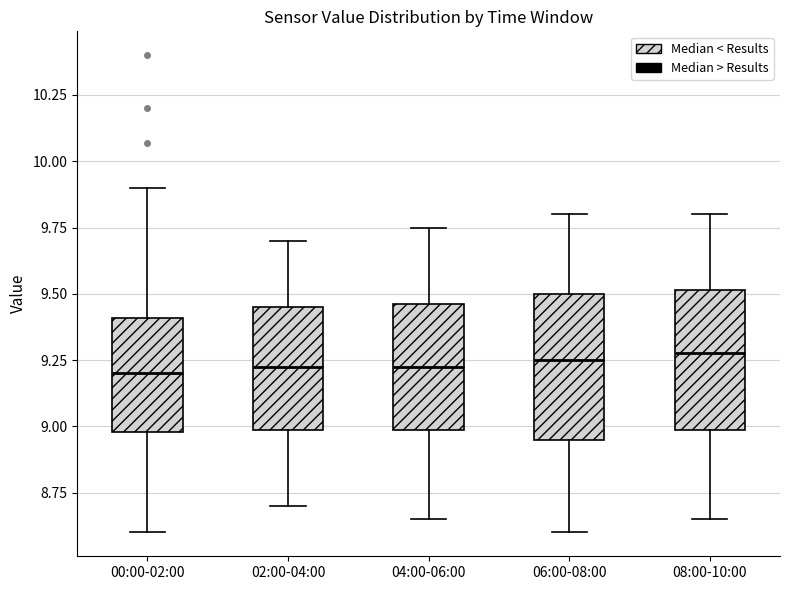

Reading left to right, read every box against the y-axis: the position of its median line, the range the box covers, and the ends of its whiskers. The values are not printed on the chart, so give them approximately, as read against the axis.

00:00-02:00: median 9.20, box 9.00 to 9.40, whiskers 8.60 to 9.90
02:00-04:00: median 9.25, box 9.00 to 9.45, whiskers 8.70 to 9.70
04:00-06:00: median 9.25, box 9.00 to 9.45, whiskers 8.65 to 9.75
06:00-08:00: median 9.25, box 8.95 to 9.50, whiskers 8.60 to 9.80
08:00-10:00: median 9.30, box 9.00 to 9.50, whiskers 8.65 to 9.80